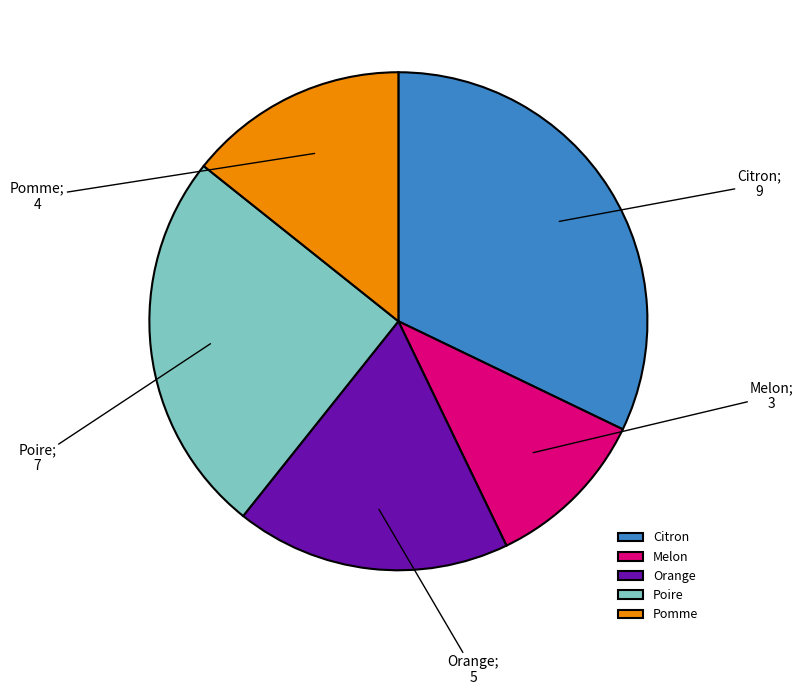

How many slices are in this pie chart?

5